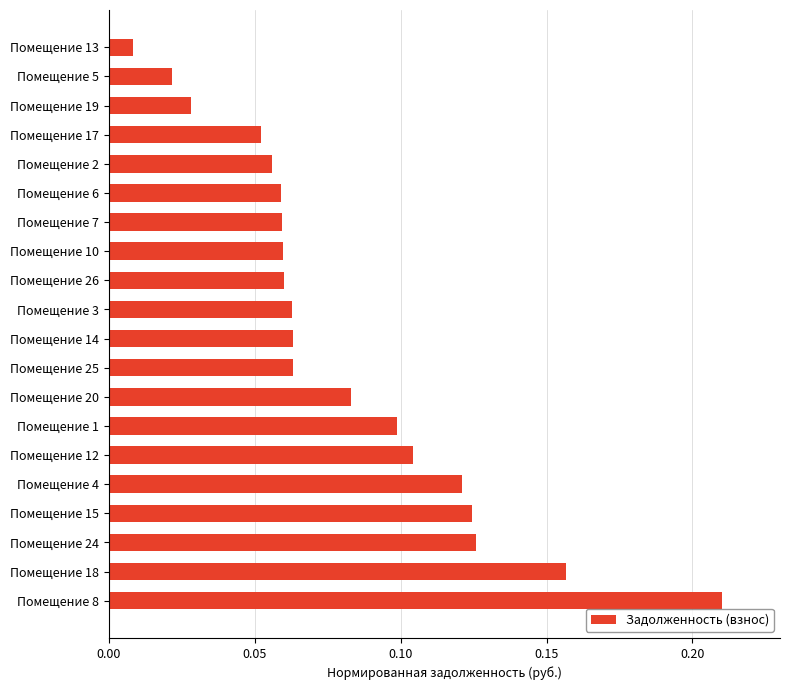

How many bars are there in total?

20